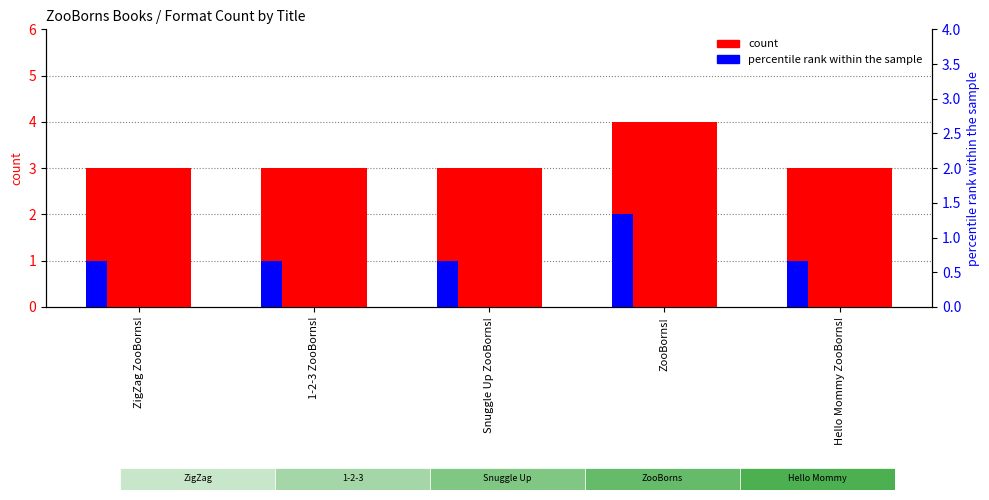

What is the label of the 3rd bar from the left?

Snuggle Up ZooBorns!